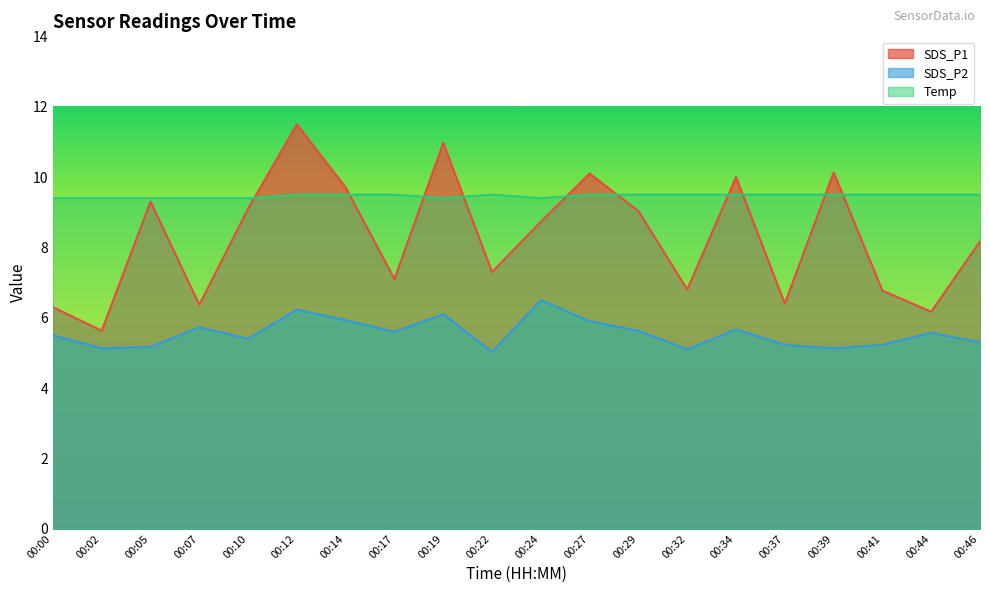

How many lines are shown in the chart?

3